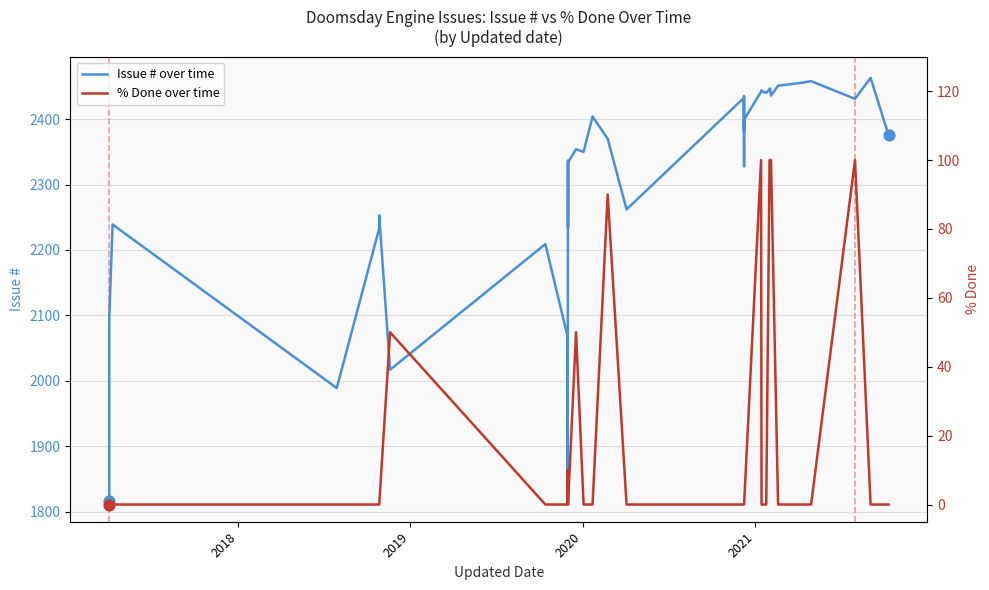

Which series has the widest spread of Y values?

Issue # over time